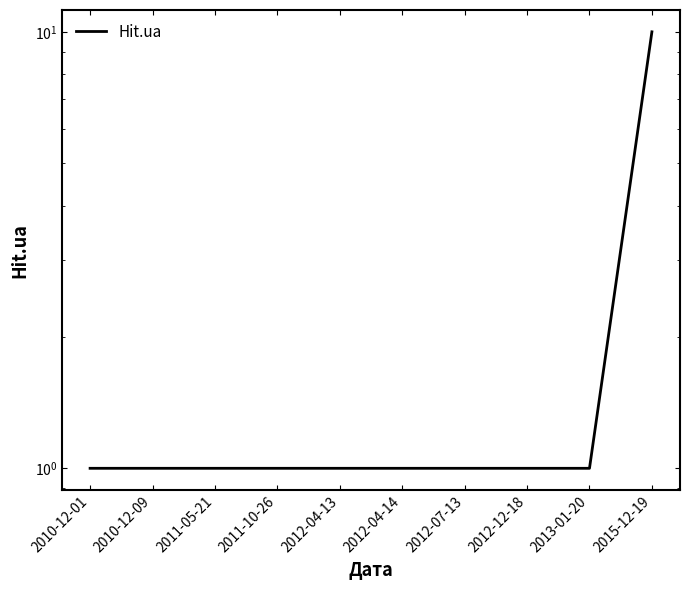

Reading left to right, what are all the values shown in this chart?

1	1	1	1	1	1	1	1	1	10